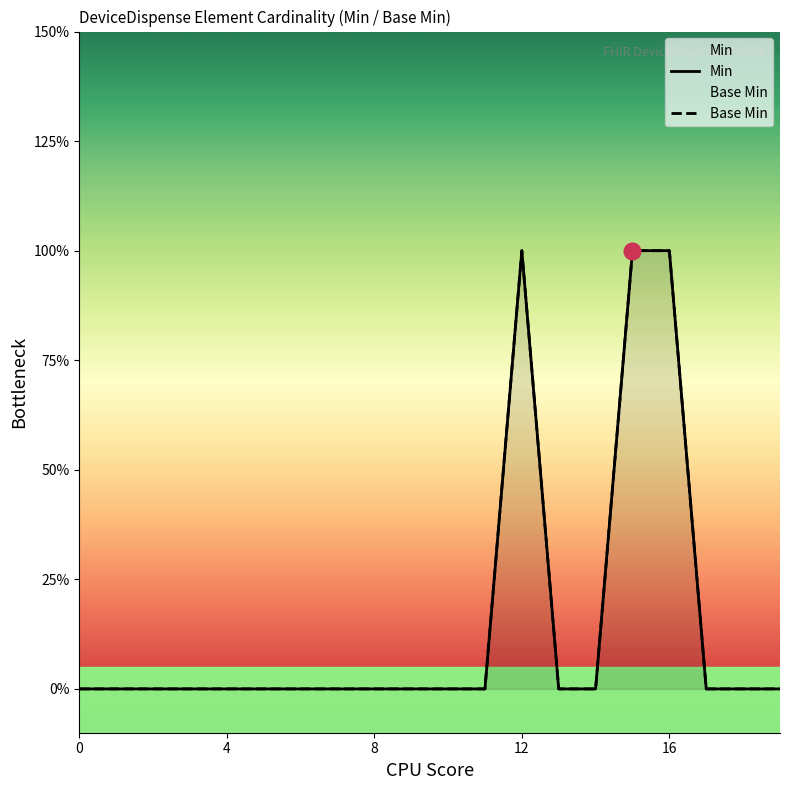

Which series has the widest spread of values?

Min